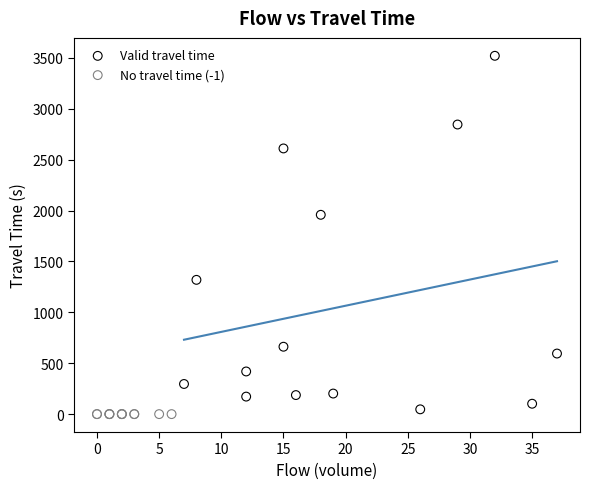

Which series contains the highest Y value?

Valid travel time